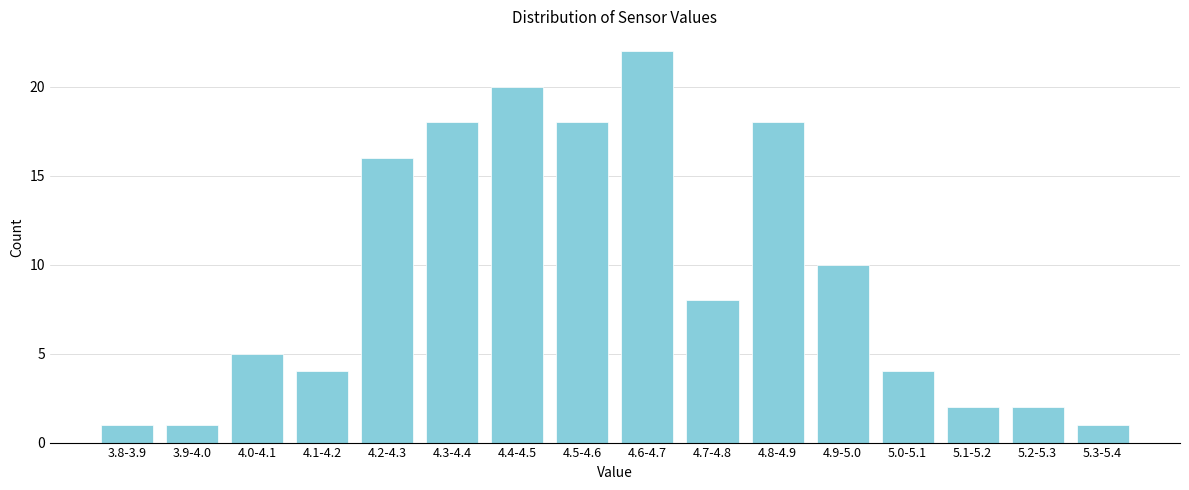

Reading right to left, transcribe all the data shown in this chart.

5.3-5.4=1	5.2-5.3=2	5.1-5.2=2	5.0-5.1=4	4.9-5.0=10	4.8-4.9=18	4.7-4.8=8	4.6-4.7=22	4.5-4.6=18	4.4-4.5=20	4.3-4.4=18	4.2-4.3=16	4.1-4.2=4	4.0-4.1=5	3.9-4.0=1	3.8-3.9=1